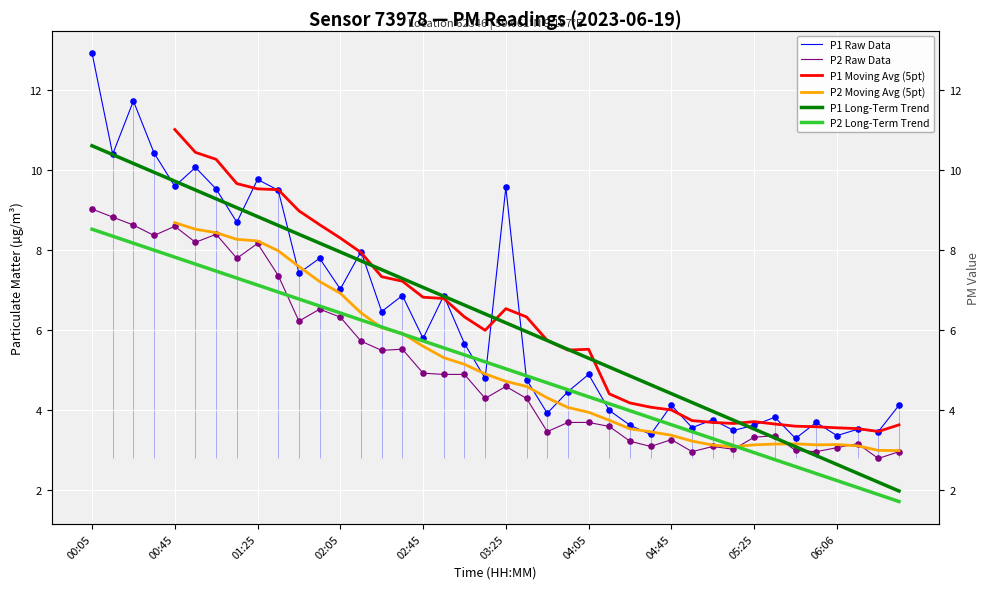

Is the value of P2 Raw Data at 23 greater than the value of P1 Raw Data at 02:45?

No